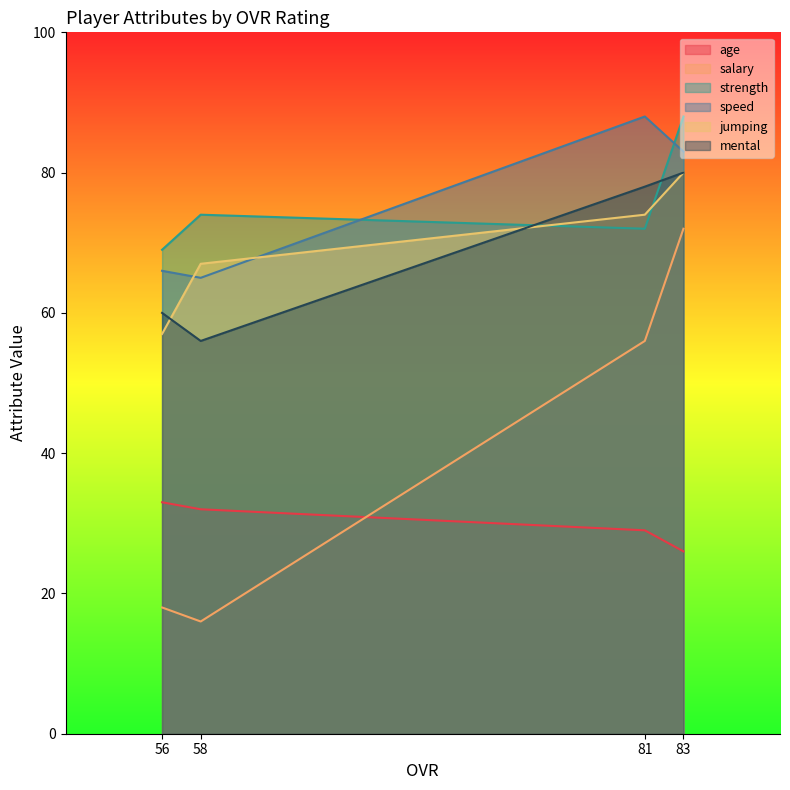

At which label is mental closest to 68?

56